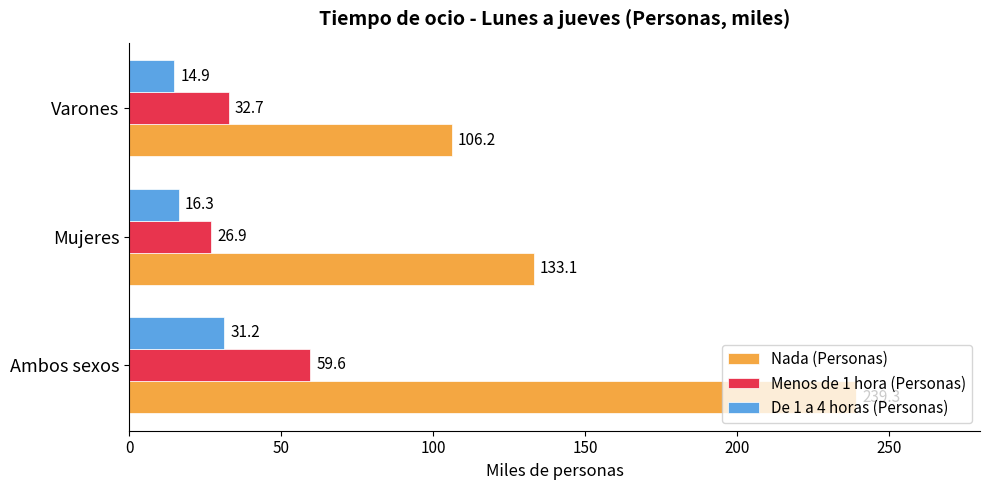

Which series has the largest range (max minus min)?

Nada (Personas)